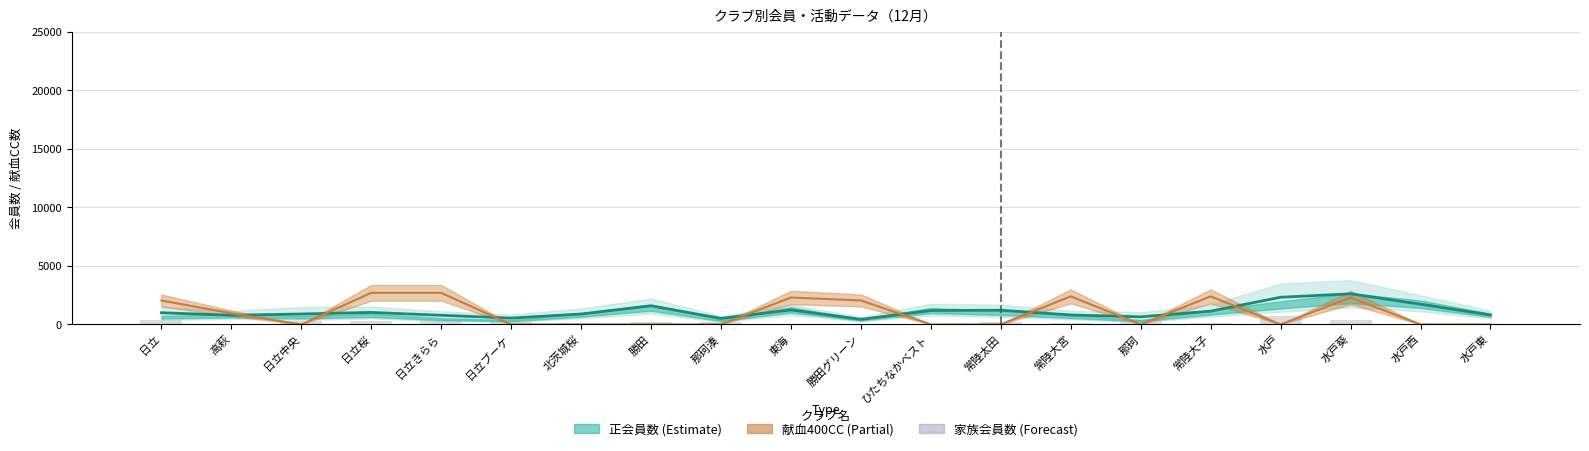

What is the maximum value for 当月末会員数?

2619